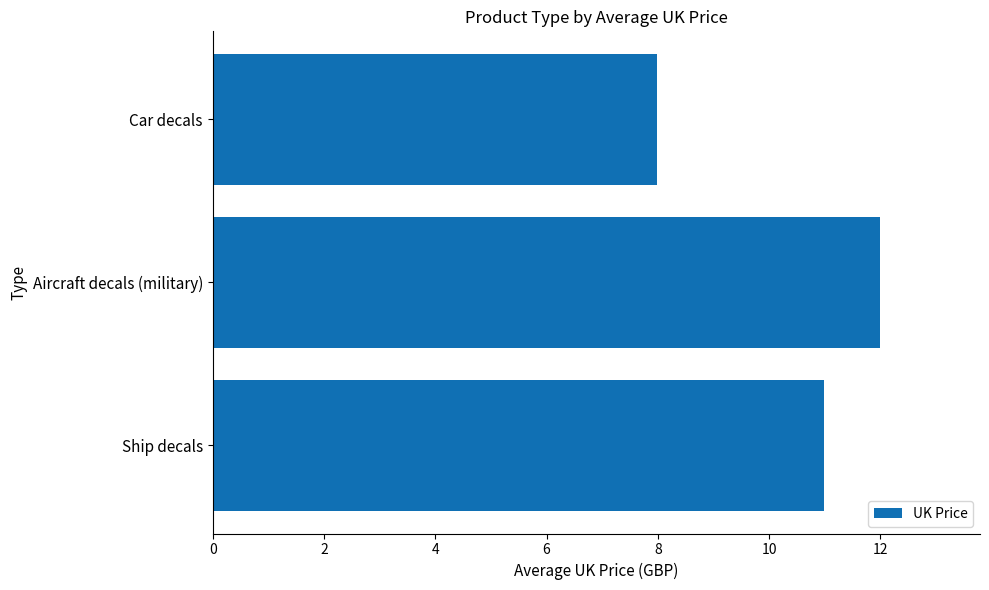

What is the difference between the values at Ship decals and Car decals?

3.0